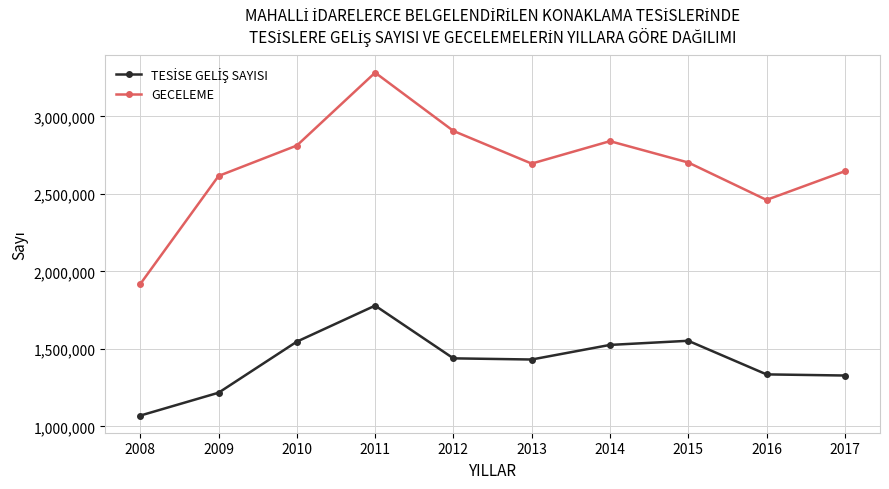

What is the sum of all GECELEME values?

26877575